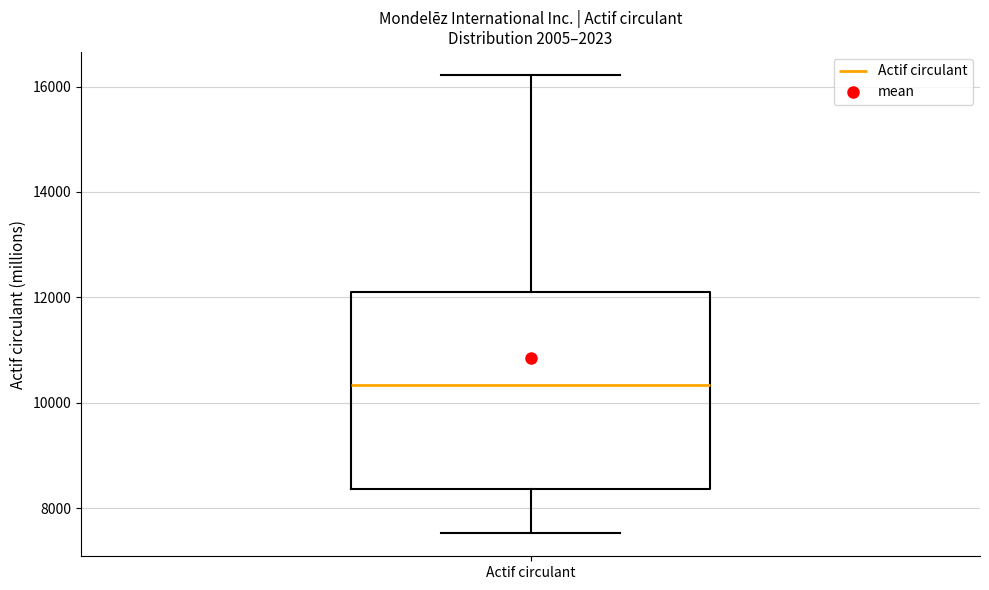

Transcribe this box plot: give where the median line is, the range the box spans, and where the two whiskers end, as read against the y-axis. The values are not printed on the chart, so give them approximately, as read against the axis.

median 10400, box 8400 to 12200, whiskers 7600 to 16200